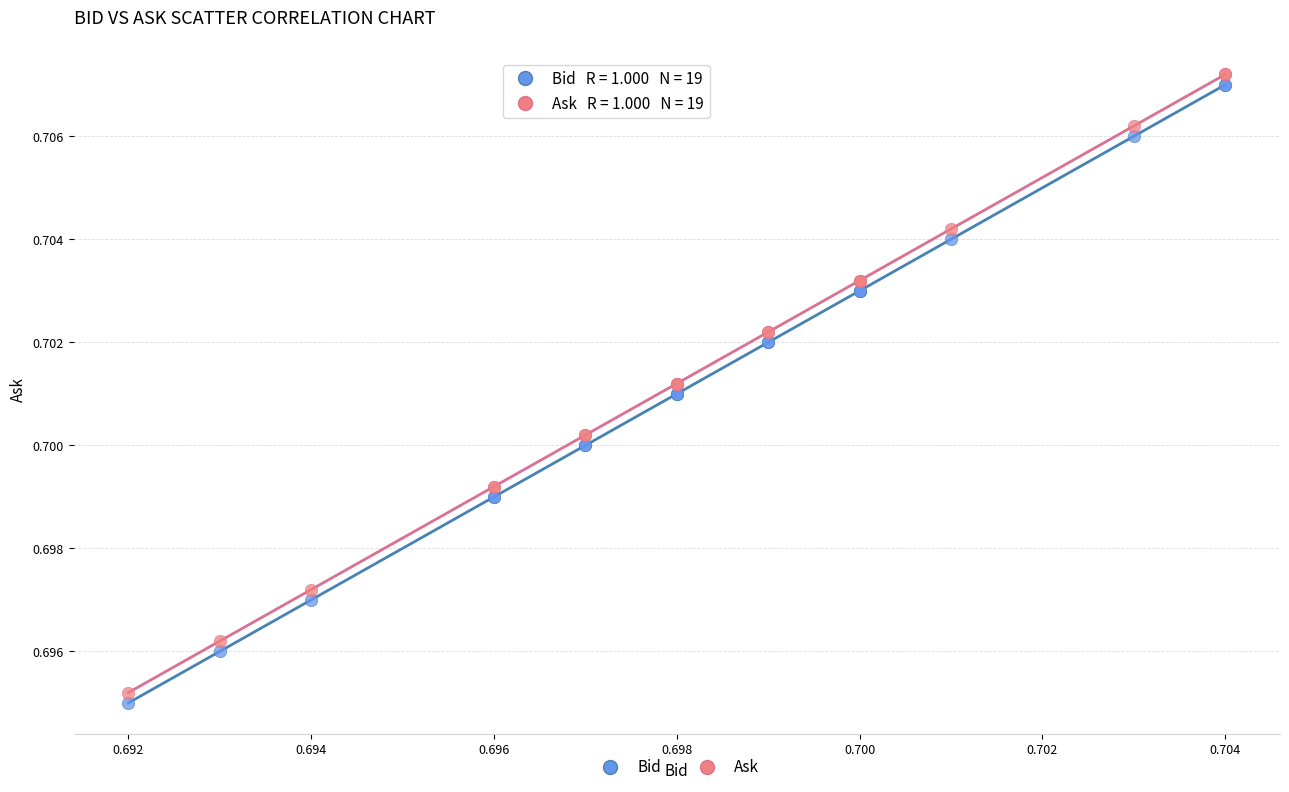

What are all the series names shown in the legend?

Bid, Ask